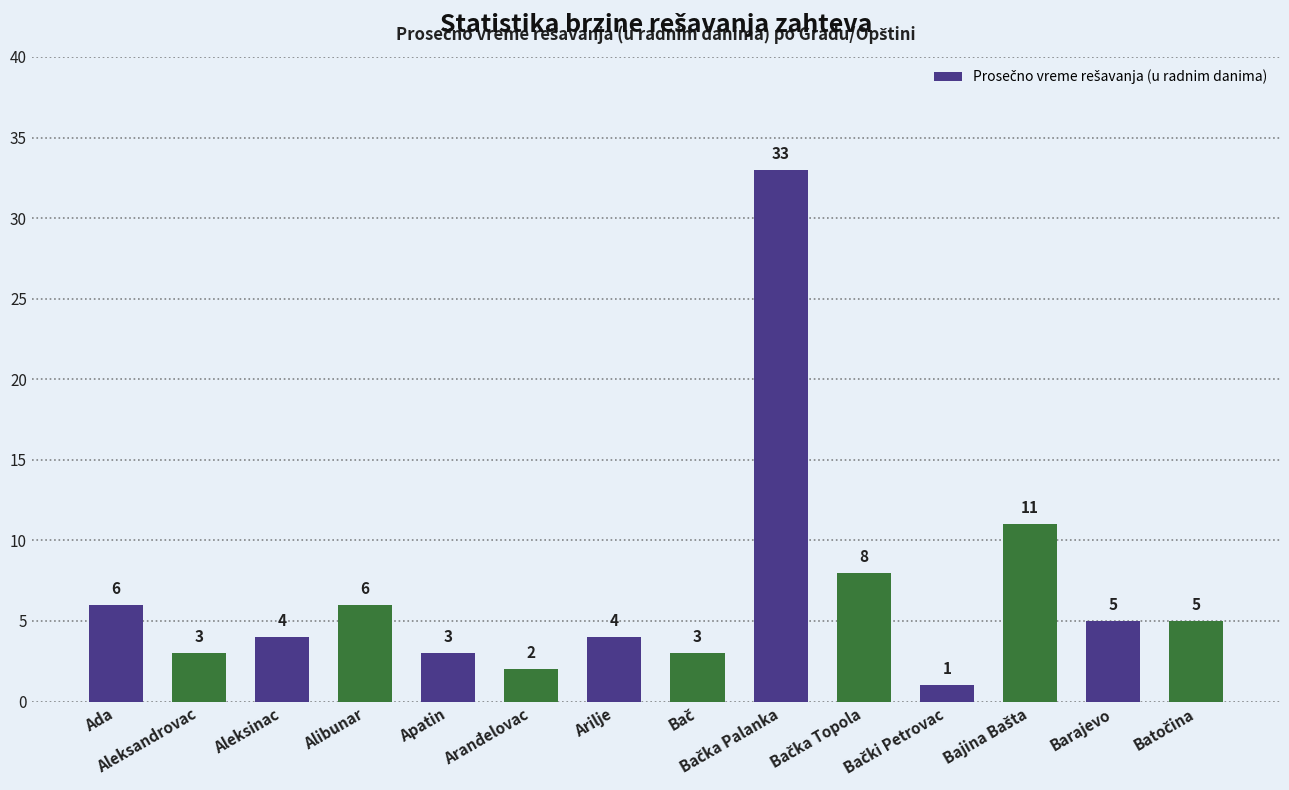

What is the change in value from Alibunar to Aranđelovac?

-4